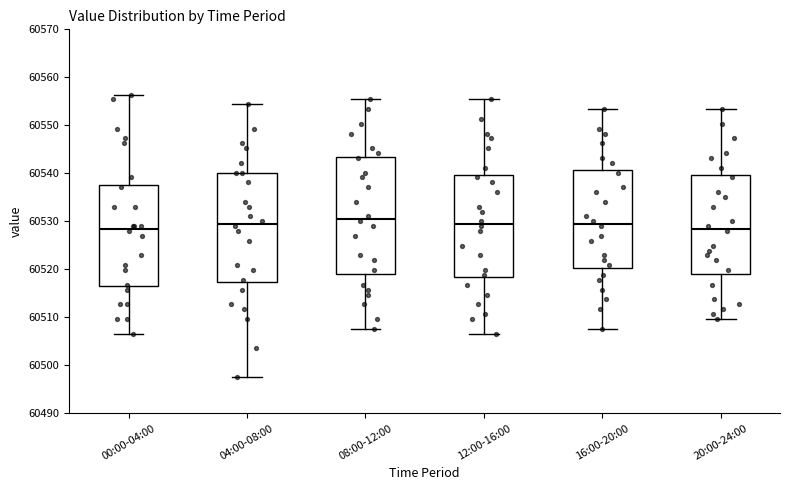

Which box's median line is the highest?

08:00-12:00